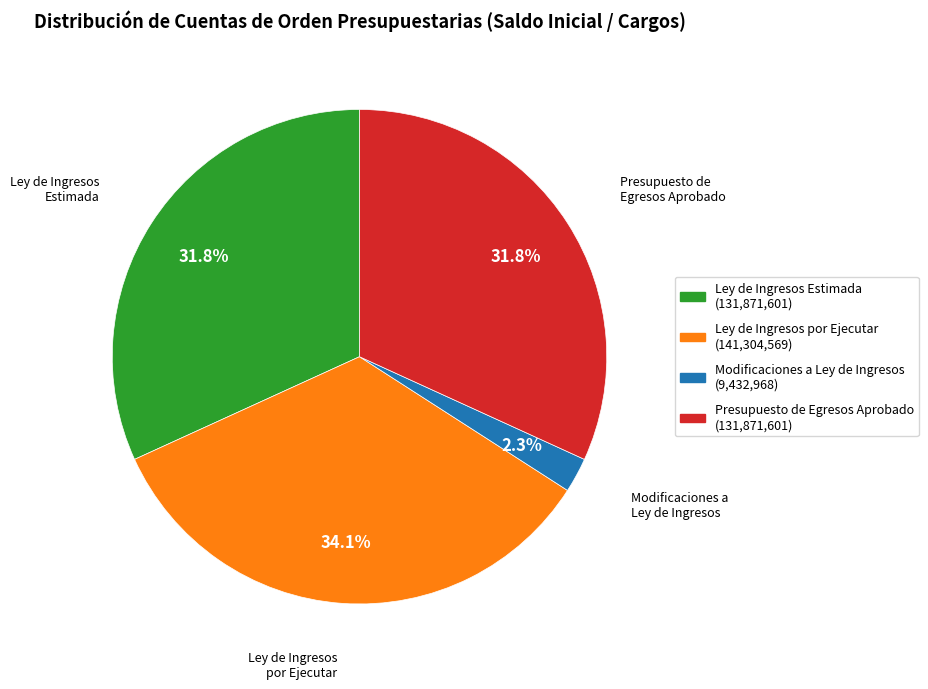

Count the number of slices in the pie.

4